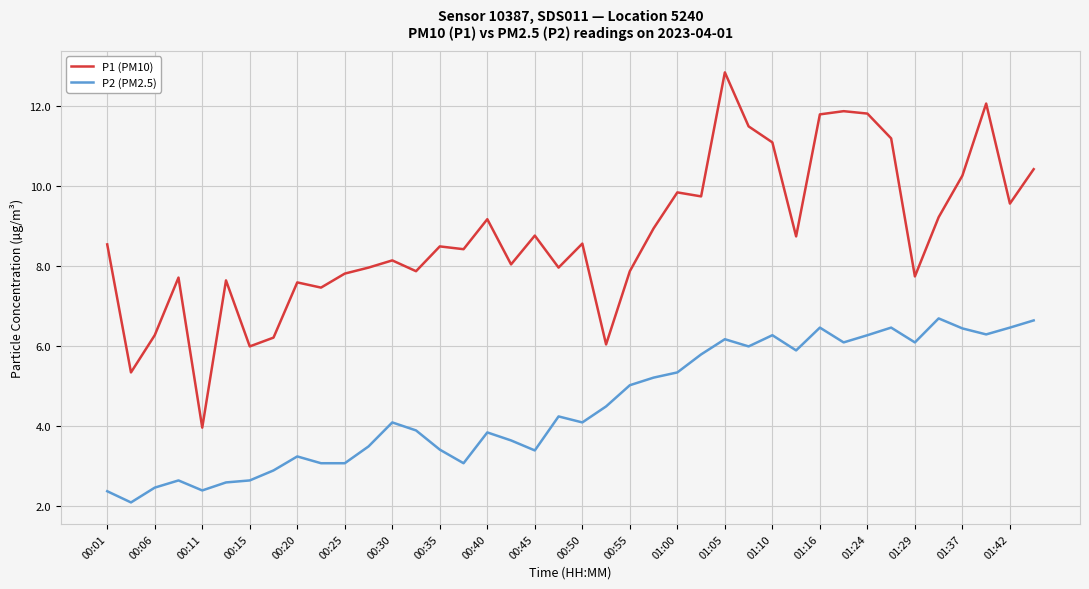

Which series has the largest range (max minus min)?

P1 (PM10)